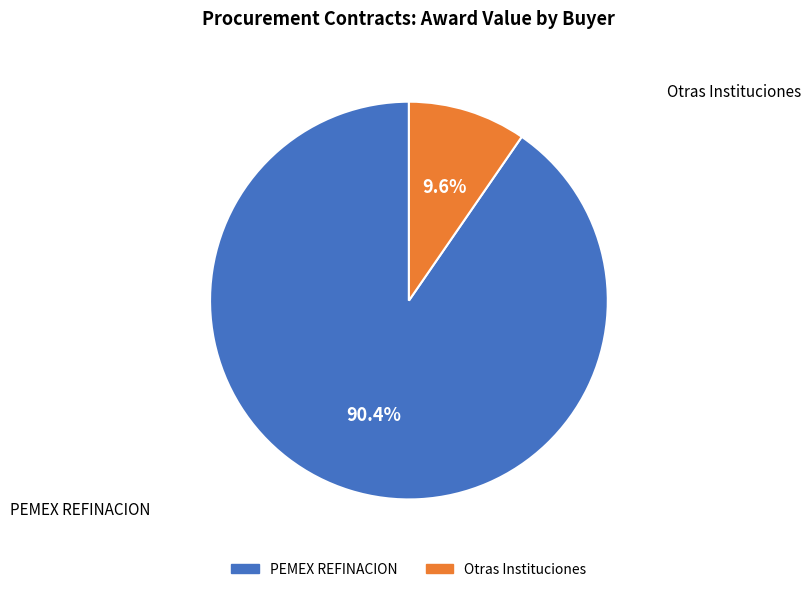

Is there a majority slice in this chart?

Yes